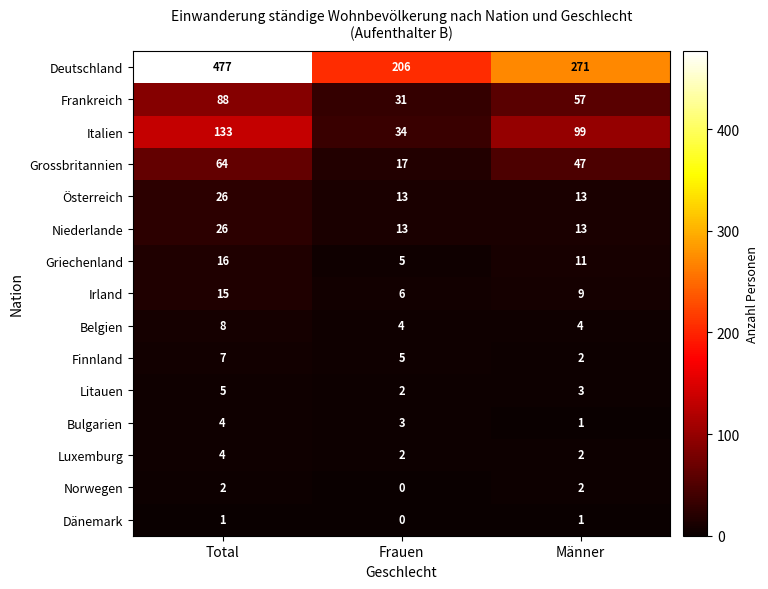

Where is Irland nearest to the value 10?

Männer